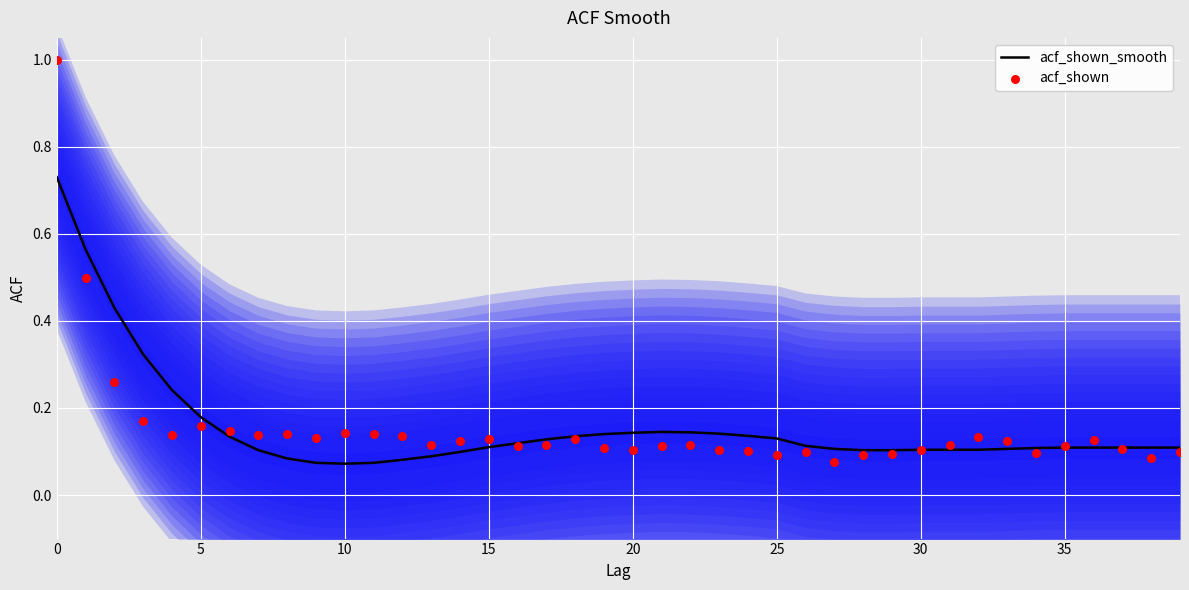

Which series contains the highest Y value?

acf_shown